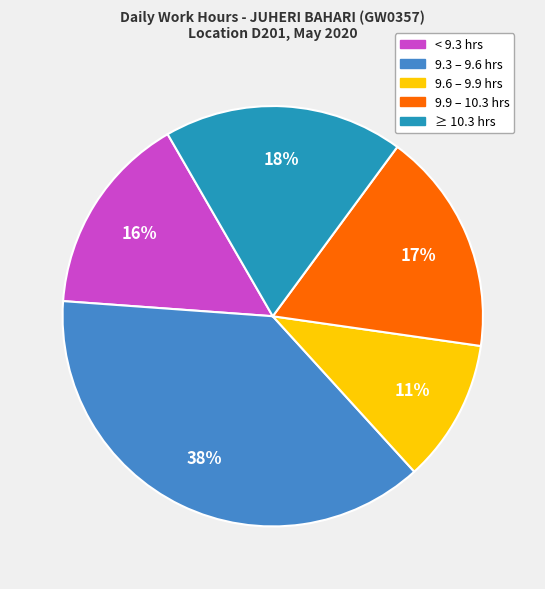

Is there any slice that represents more than half of the pie?

No